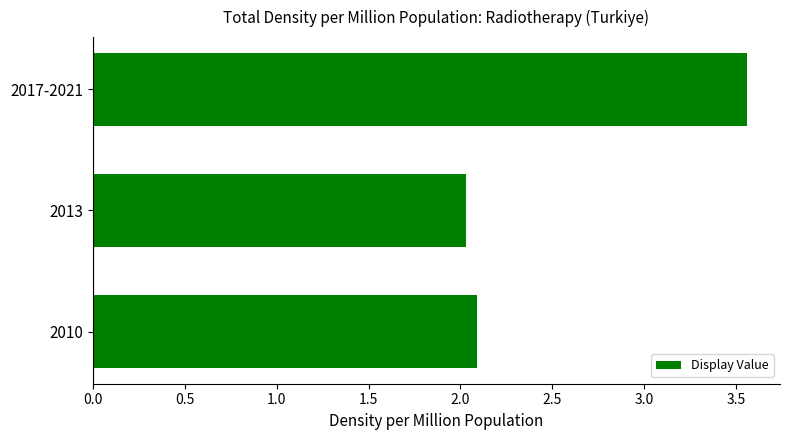

What is the change in value from 2013 to 2017-2021?

+1.5